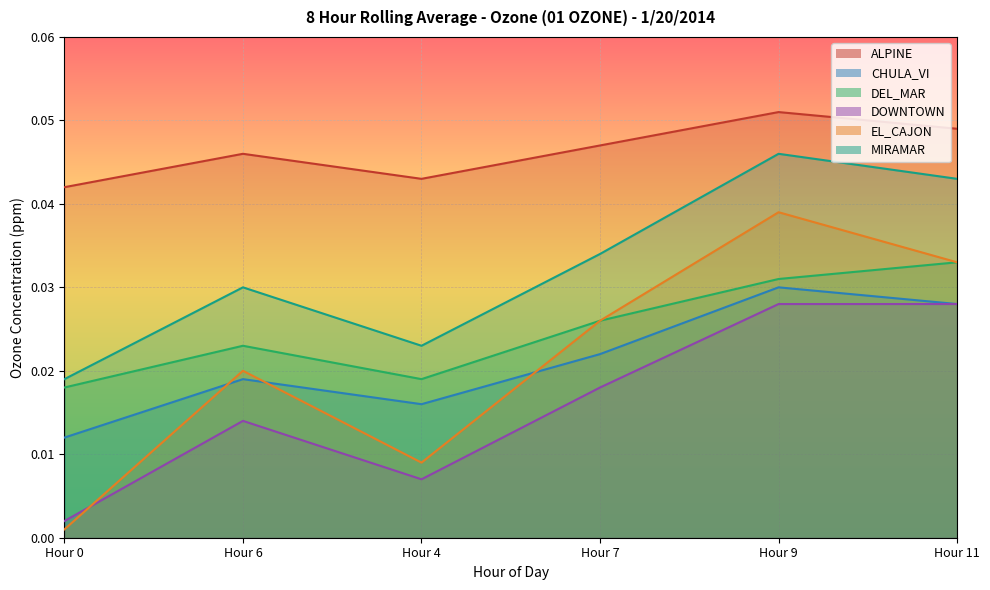

Rank the categories by DOWNTOWN value from highest to lowest.

Hour 9, Hour 11, Hour 7, Hour 6, Hour 4, Hour 0